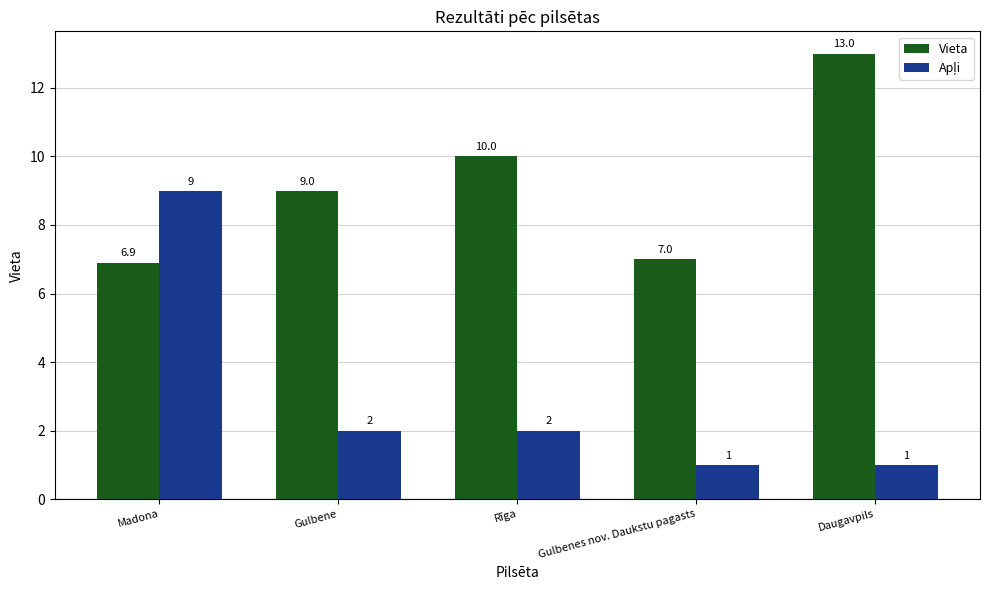

What is the spread (max minus min) of values at Gulbenes nov. Daukstu pagasts?

6.0